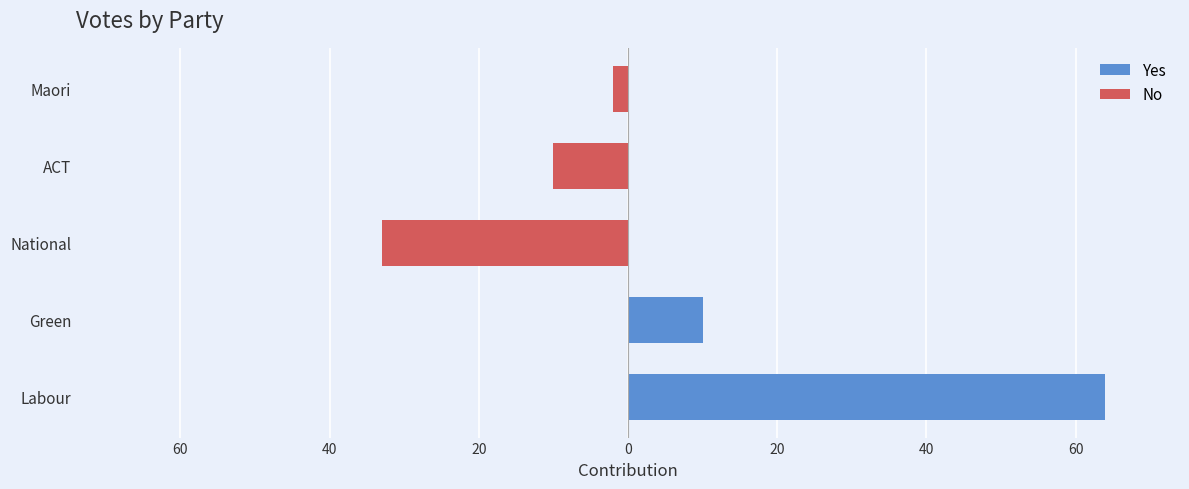

What is the sum of the No values at National and ACT?

-43